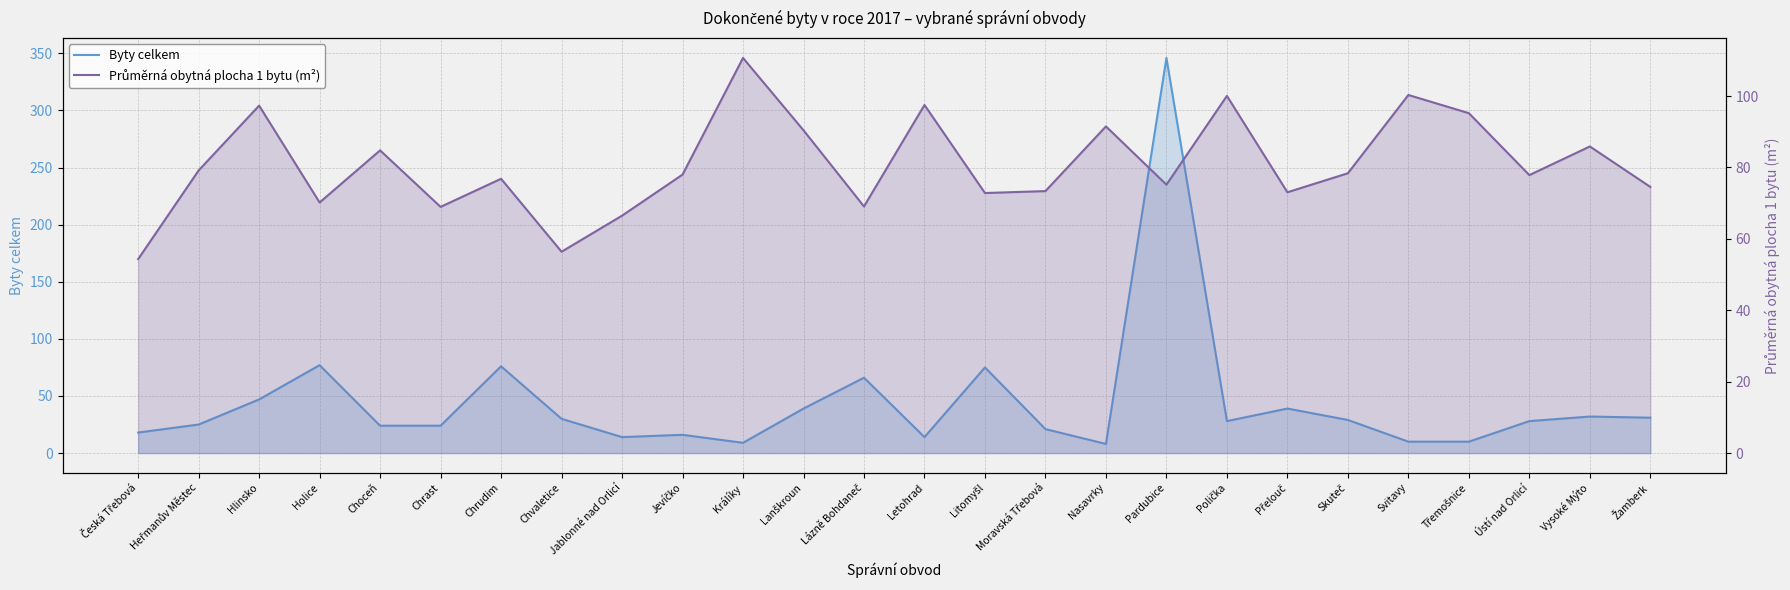

What value does the Byty celkem series have at Litomyšl?

75.0